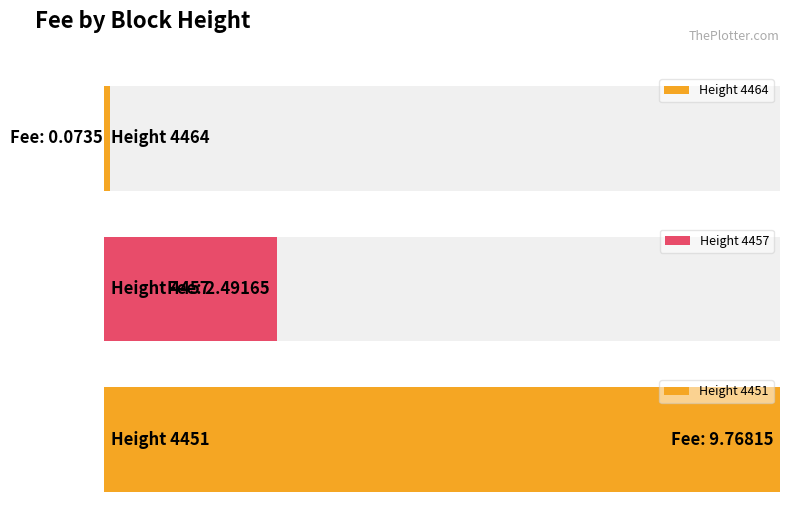

What is the average value?

4.1